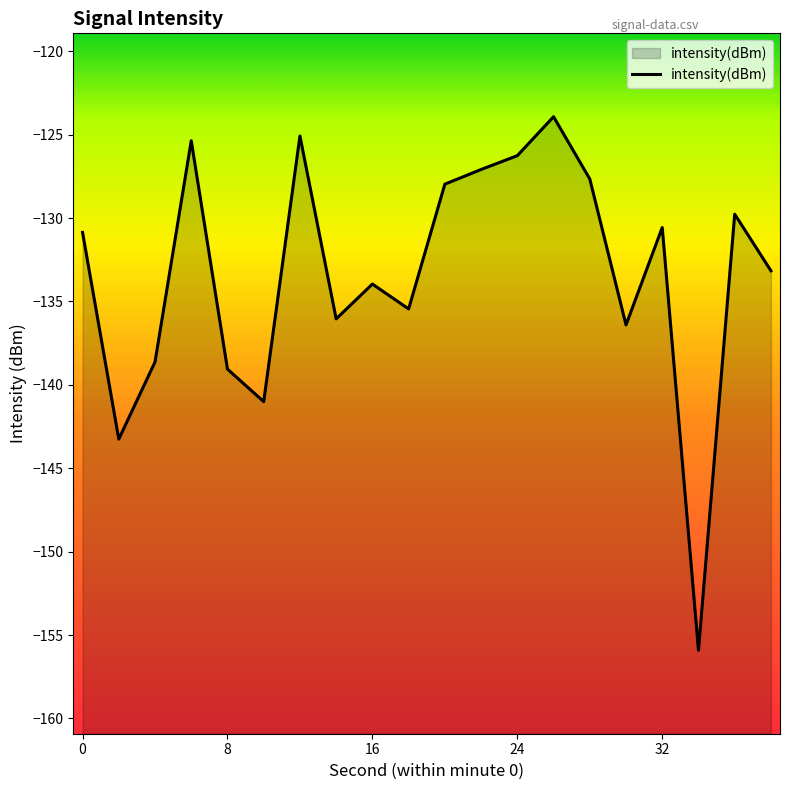

What is the sum of the values at 10 and 2?

-284.3